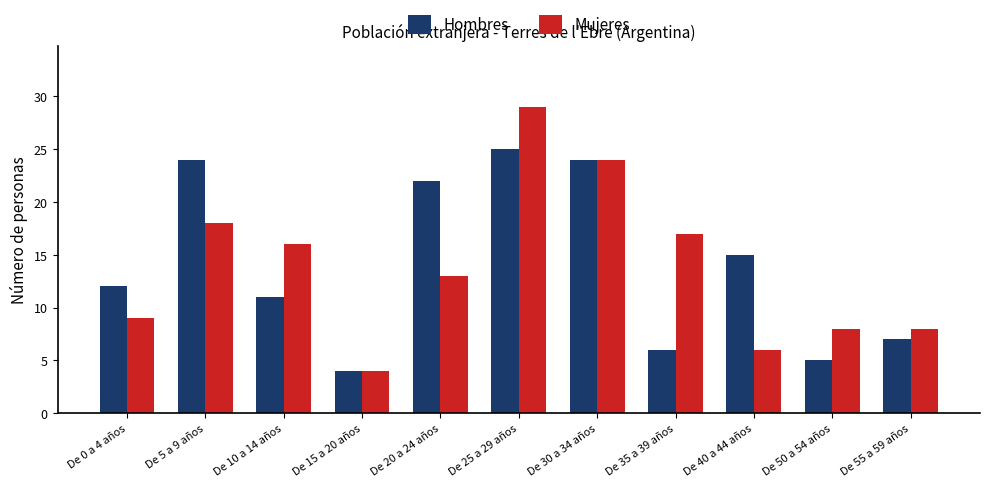

What is the difference between the Hombres values at De 20 a 24 años and De 5 a 9 años?

2